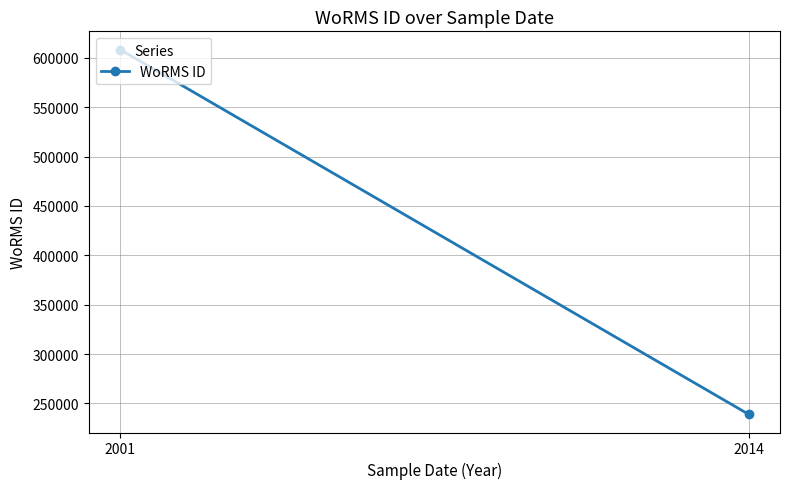

Where is the data nearest to the value 423704?

2014